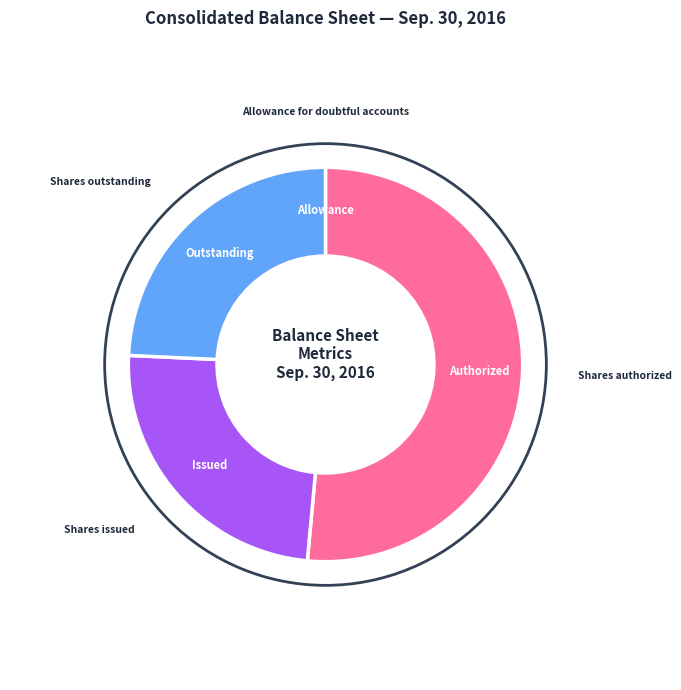

Combined, do Shares issued and Shares outstanding account for over 50%?

No